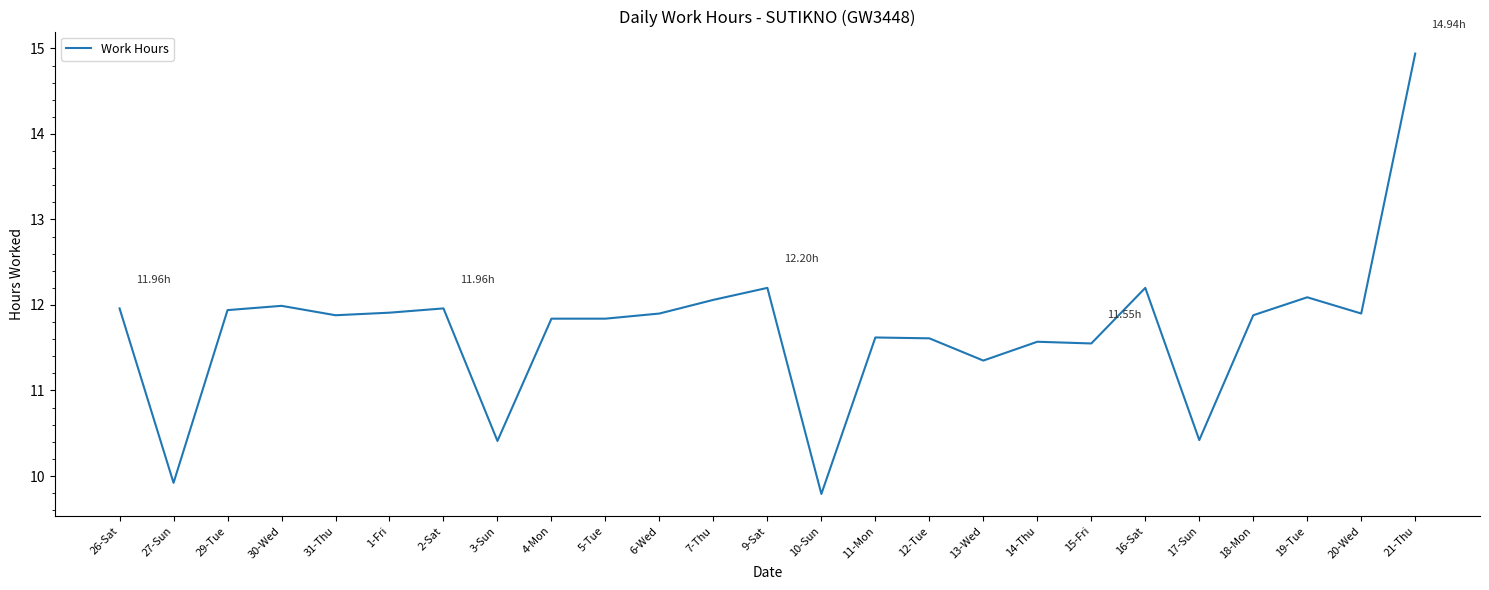

What position from the right is 31-Thu?

21